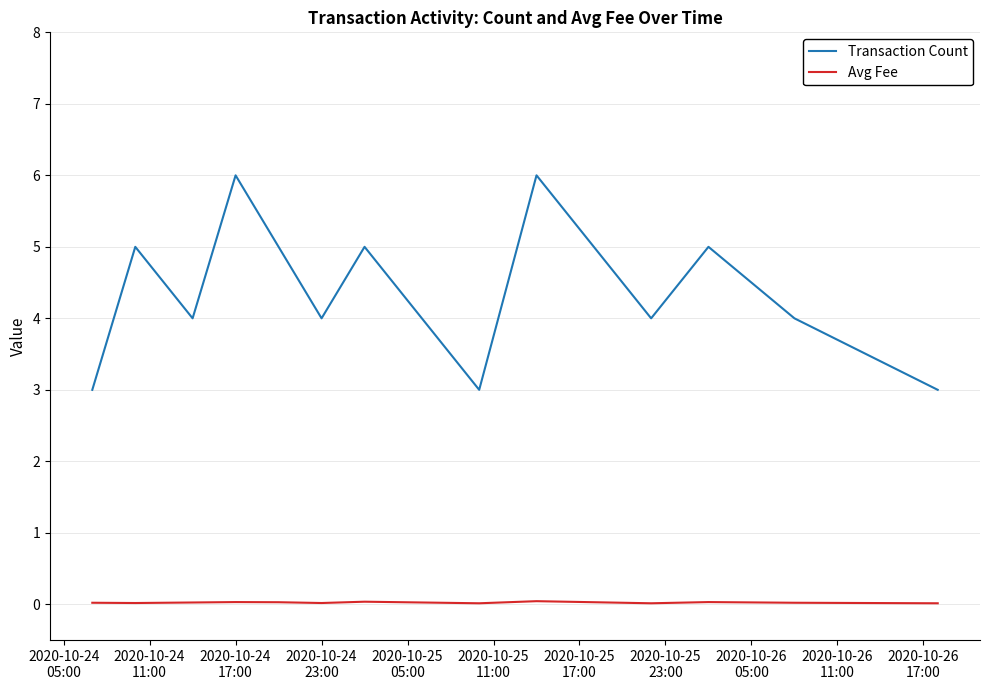

What are all the series names shown in the legend?

Transaction Count, Avg Fee